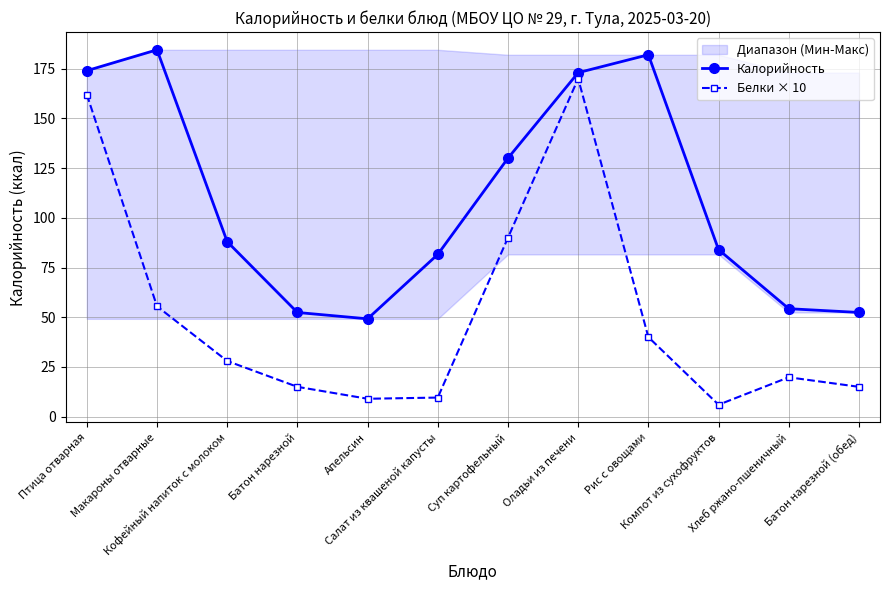

Which series has the largest total across all categories?

Калорийность